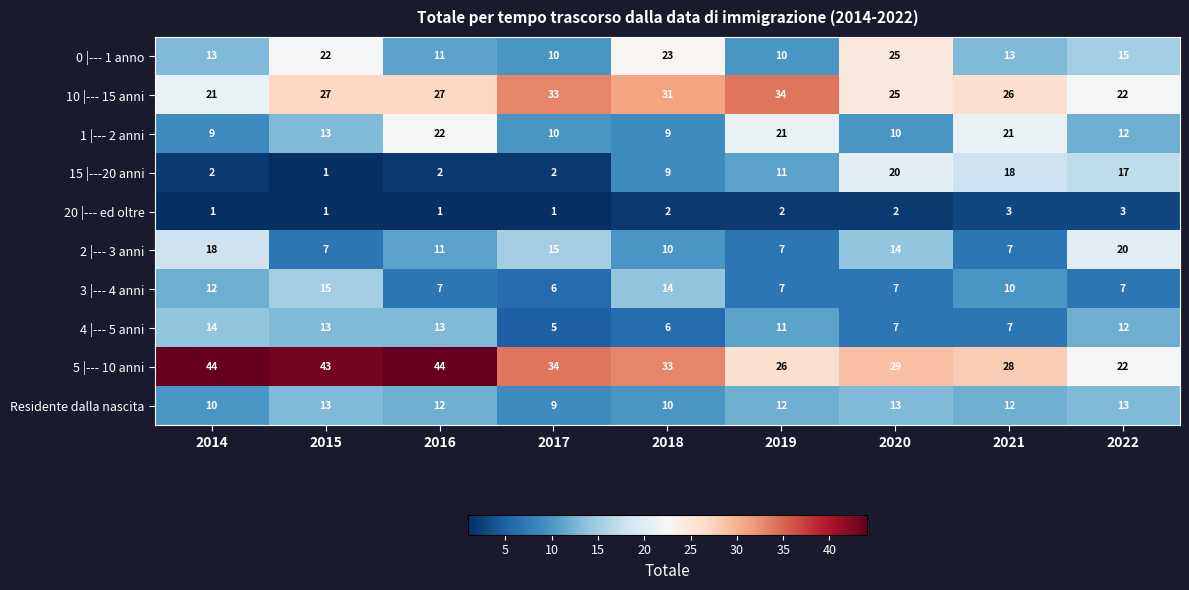

The Residente dalla nascita series shows 19 at 2022. True or false?

False